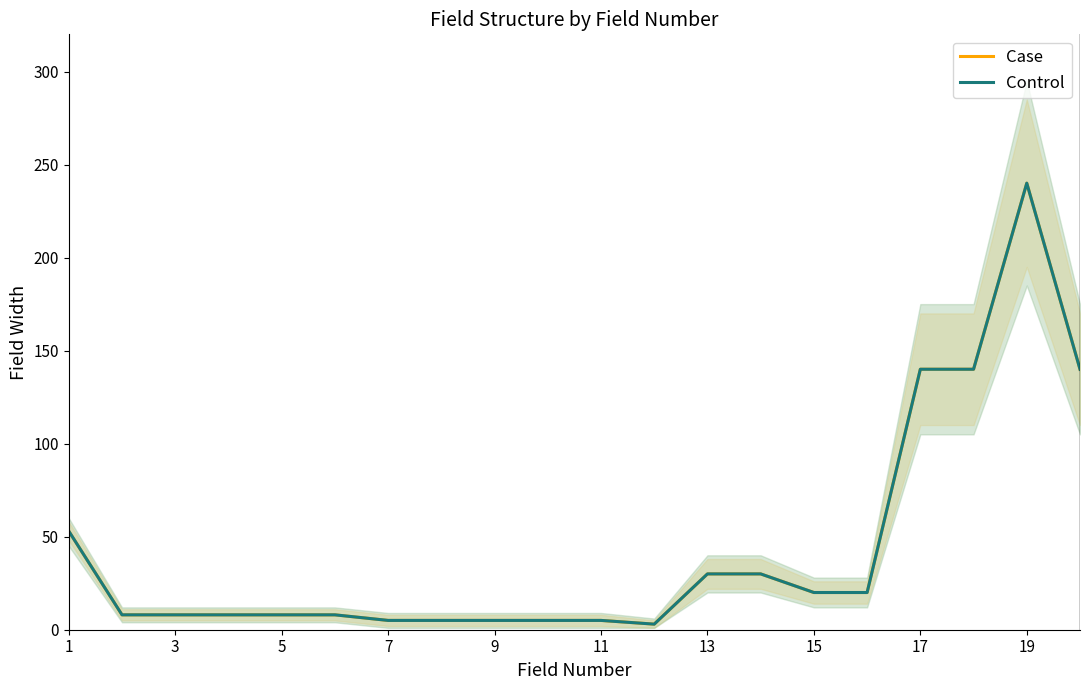

The Case series shows 184 at 17. True or false?

False